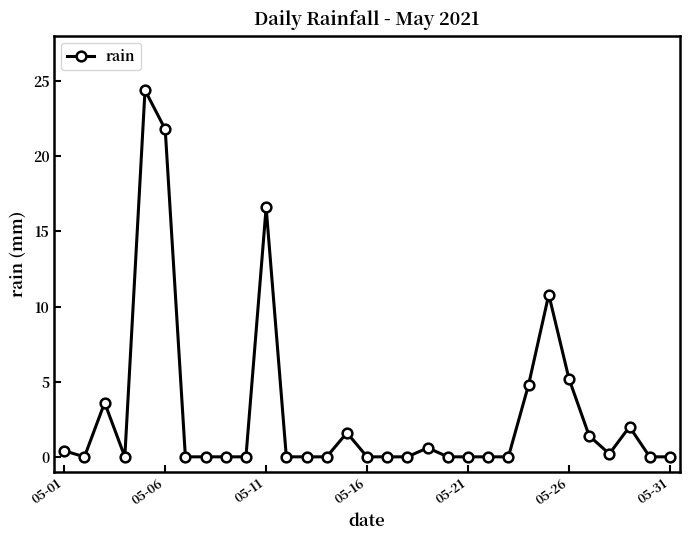

What is the value of the 24th point from the left?

4.8